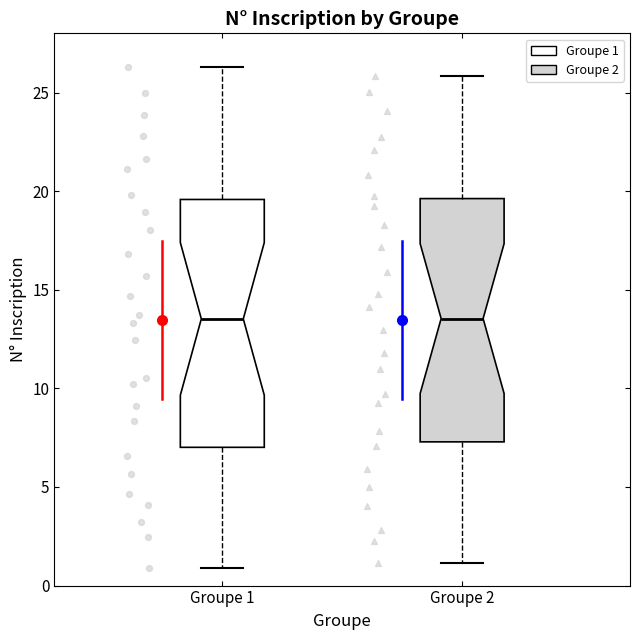

Where does the lower whisker of the box for Groupe 1 end on the y-axis? The values are not printed on the chart, so give them approximately, as read against the axis.

1.0